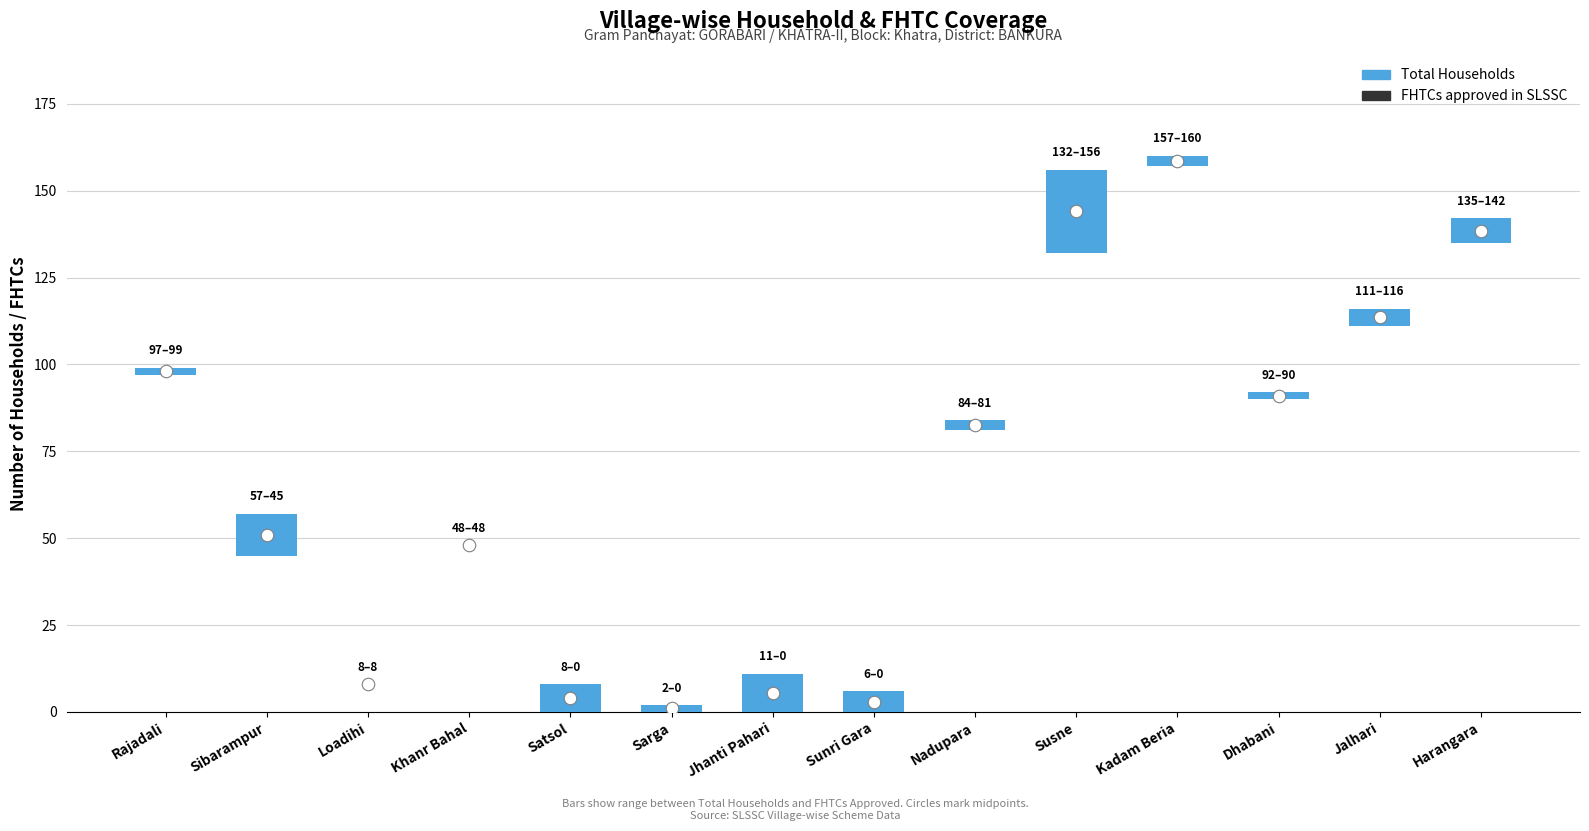

True or false: Corrected FHTCs has a value of 0 at Jhanti Pahari.

True